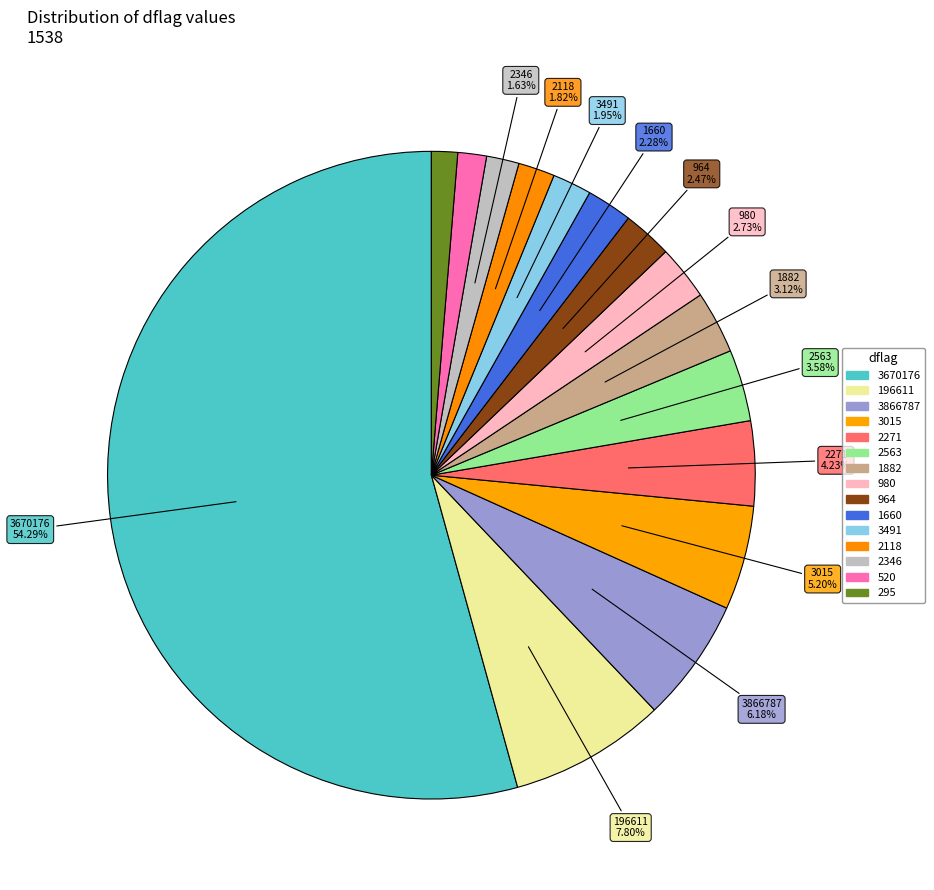

How many slices are in this pie chart?

15